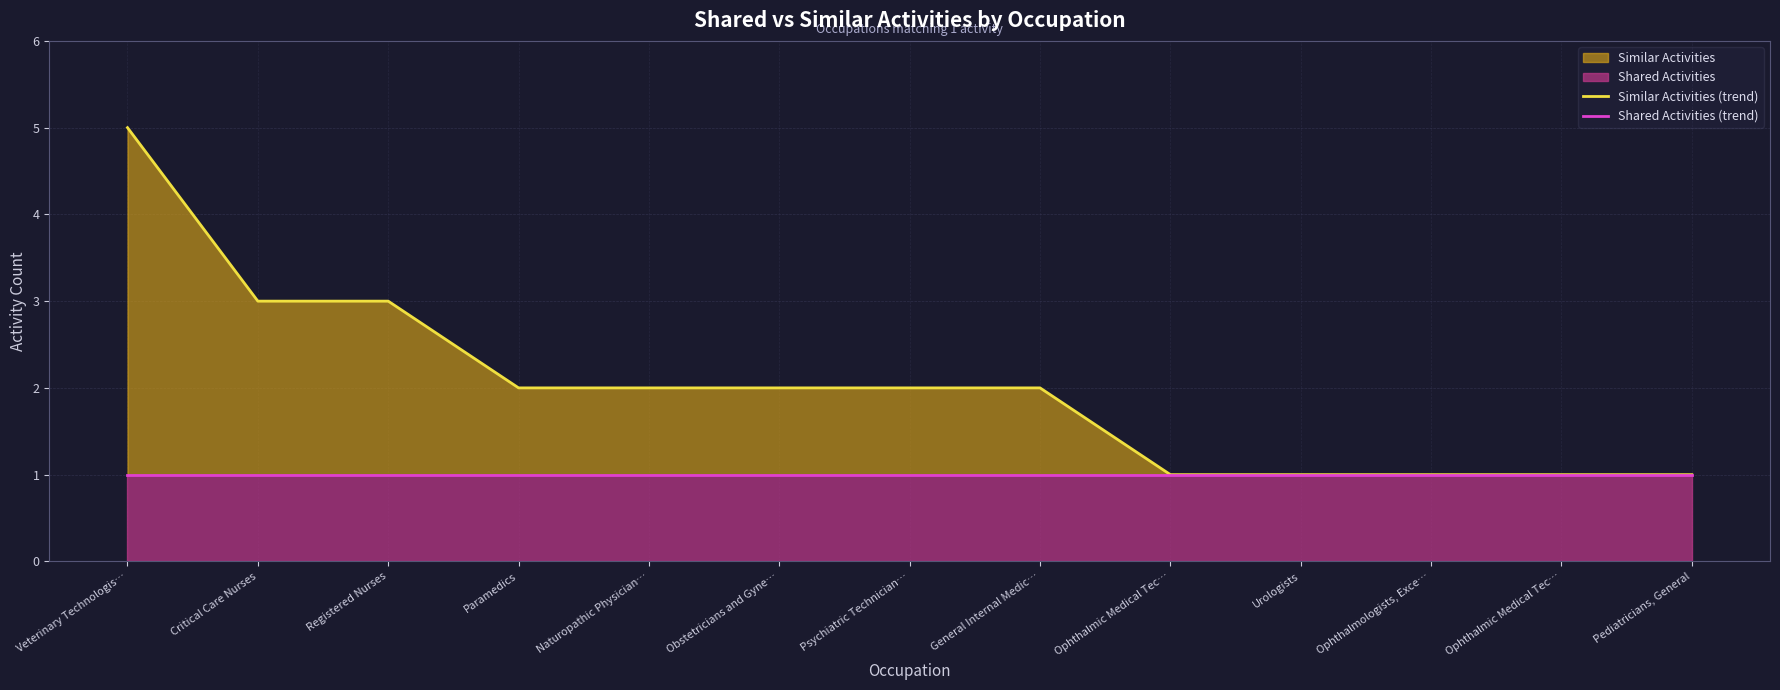

What value does the Shared Activities (trend) series have at Ophthalmic Medical Tec…?

1